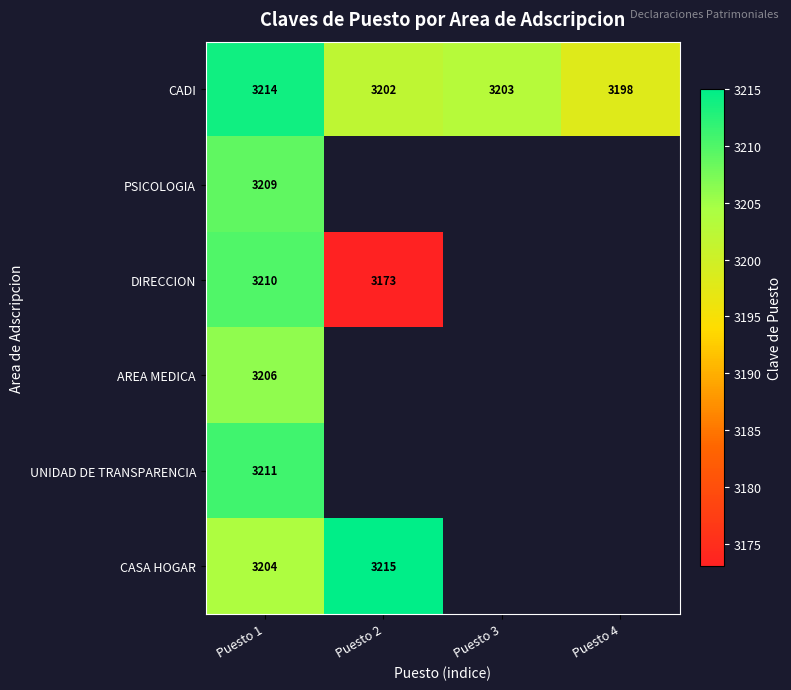

What is the approximate value of CADI at Puesto 3?

3203